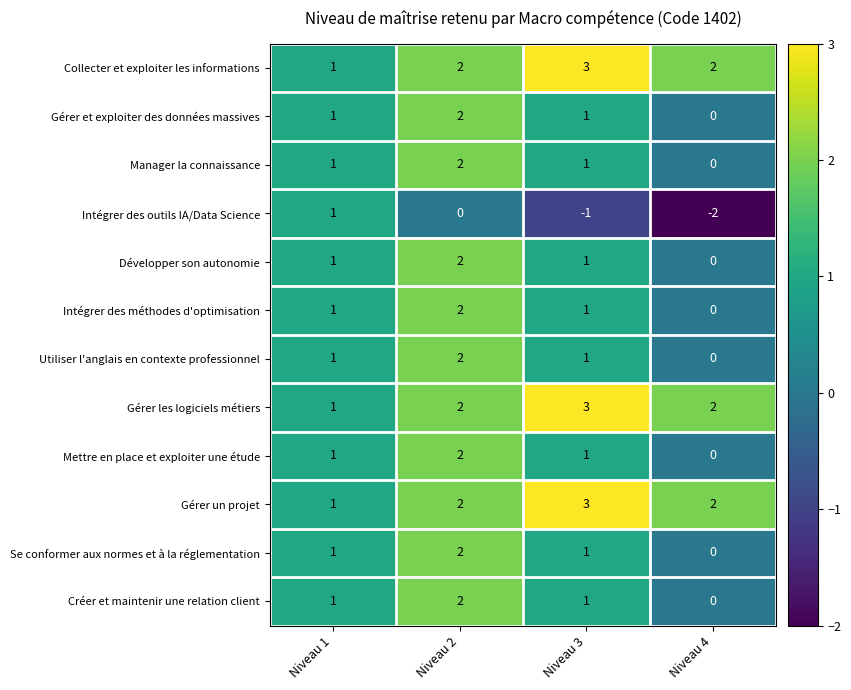

The Développer son autonomie series shows 1 at Niveau 4. True or false?

False